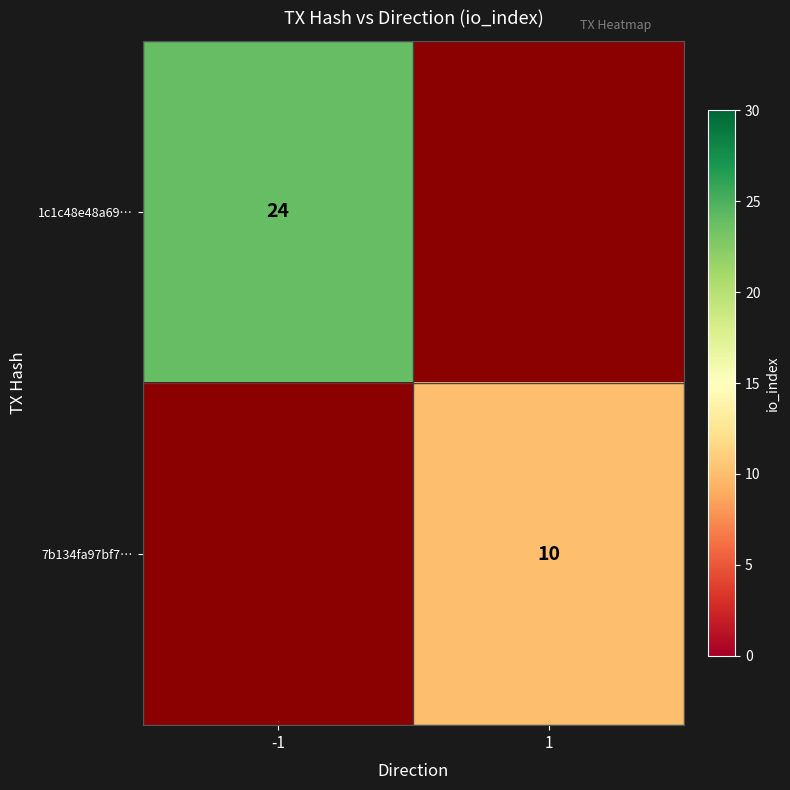

Between 1 and -1, which is larger?

-1